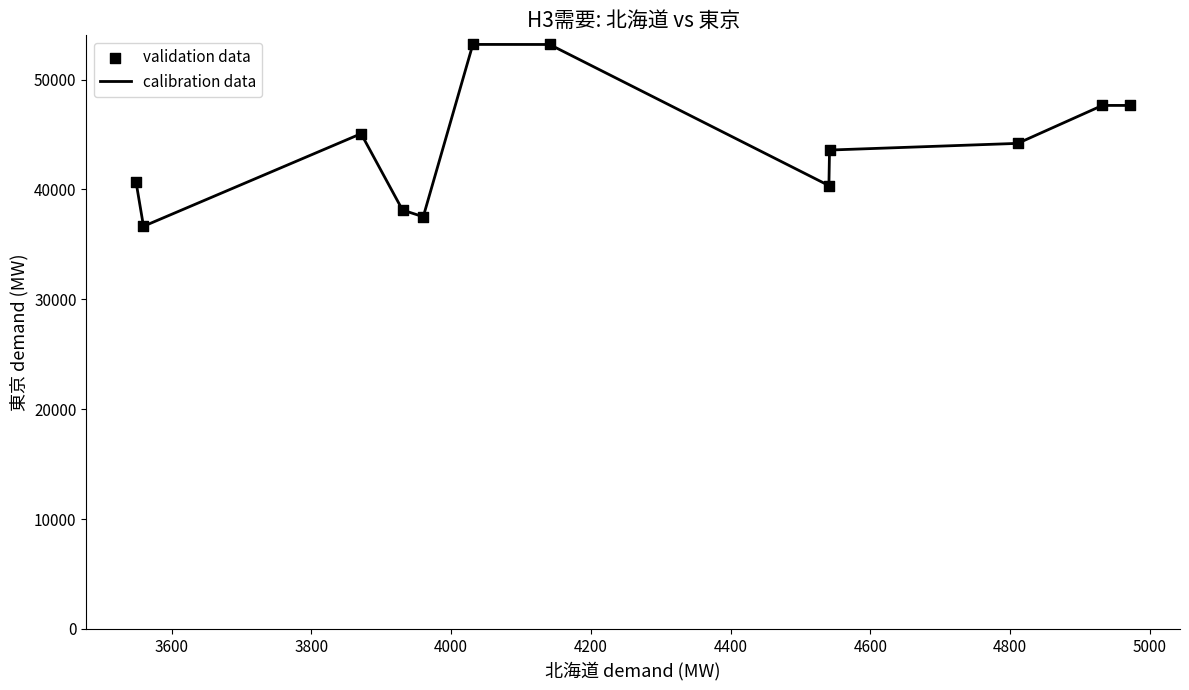

What is the maximum value shown in the chart?

53202.9